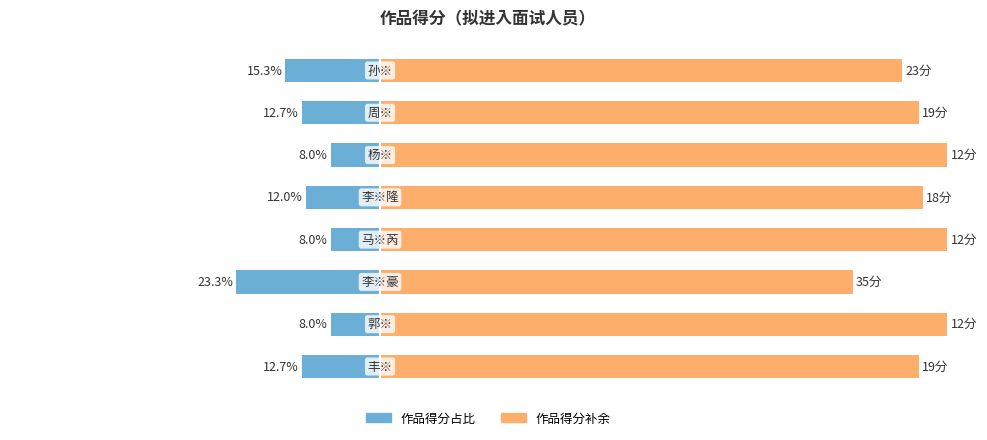

List the series in order of their overall mean, lowest first.

作品得分占比（左）, 作品得分补余（右）